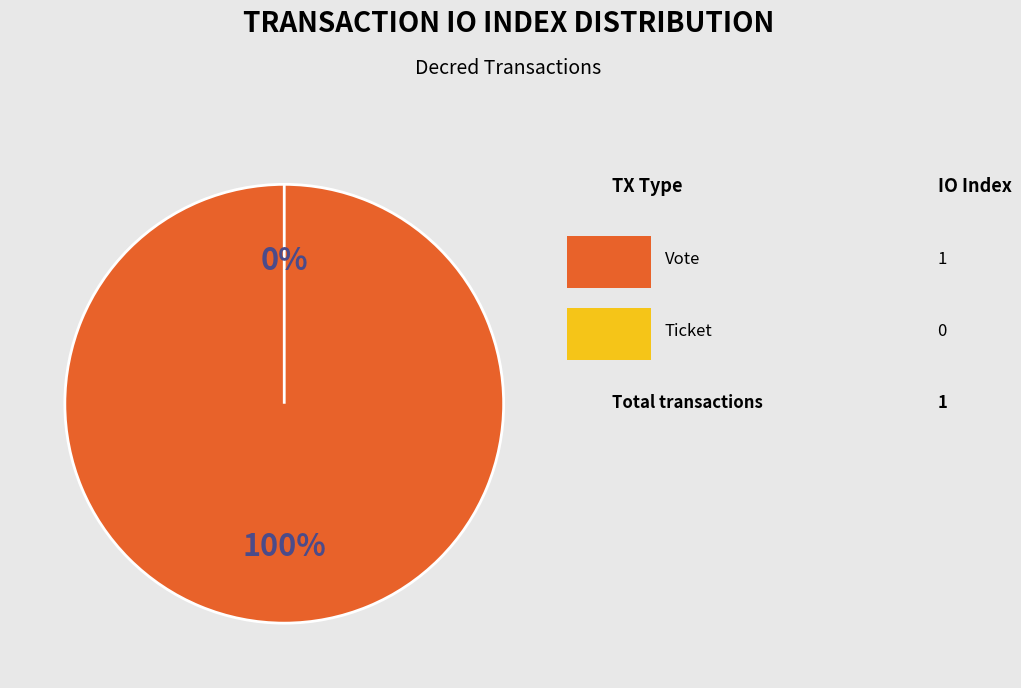

Combined, do Ticket and Vote account for over 50%?

Yes